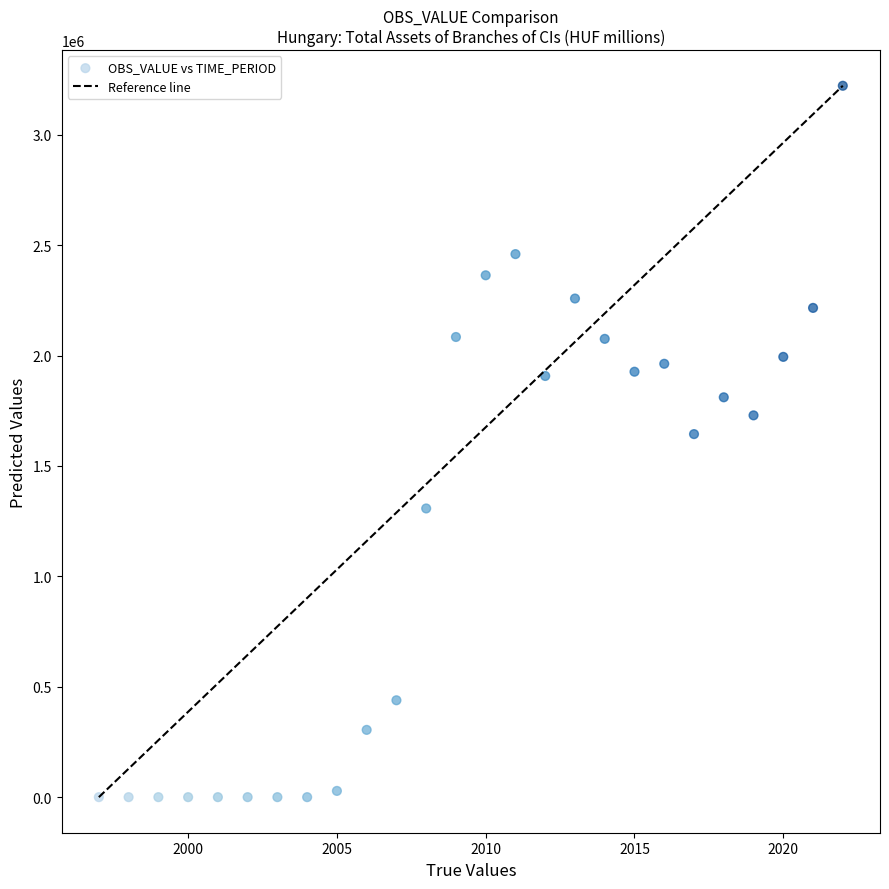

What is the range of X values (max minus min)?

25.0